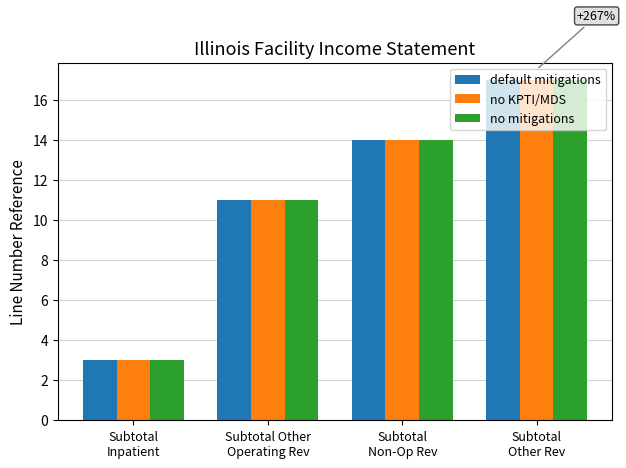

What is the sum of all default mitigations values?

45